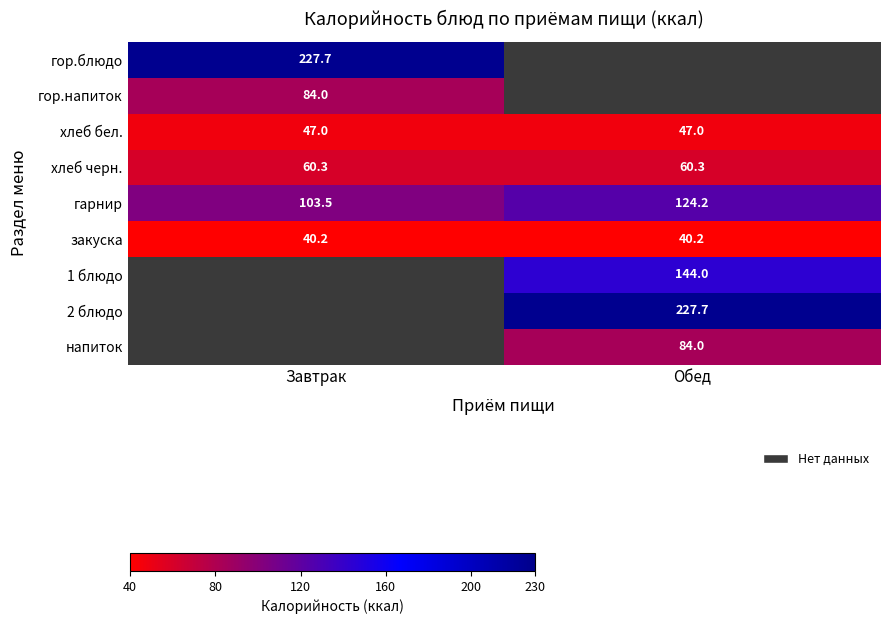

What is the sum of the гарнир values at Обед and Завтрак?

227.7